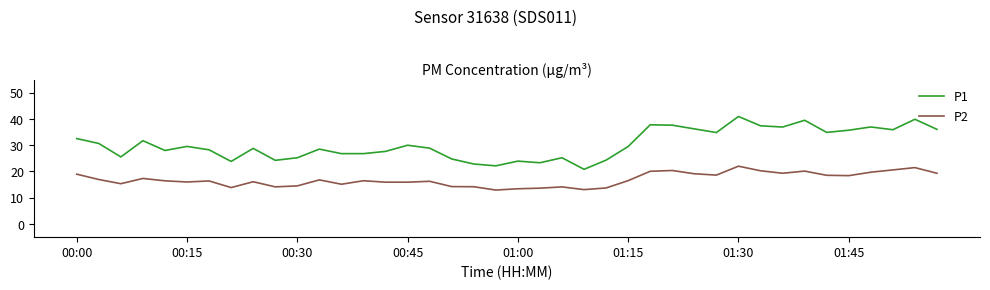

True or false: P2 and P1 cross at least once.

False